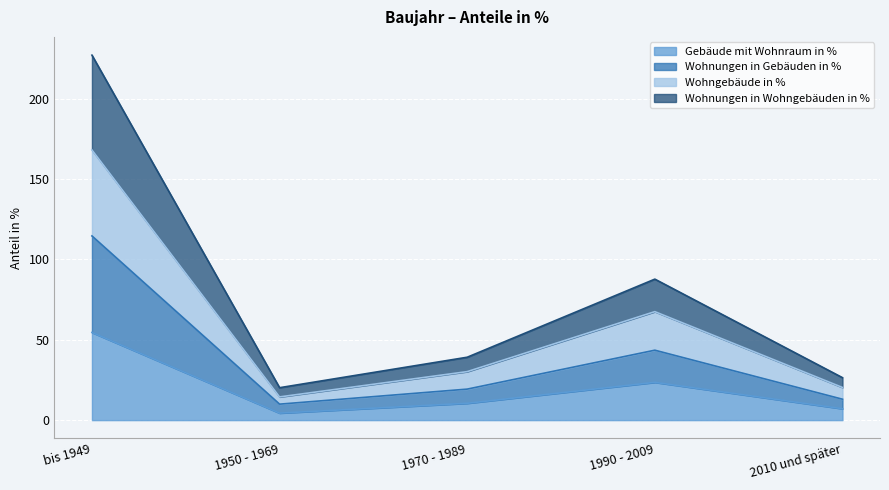

What is the difference between the second highest and second lowest values in the Wohnungen in Gebäuden in % series?

30.5